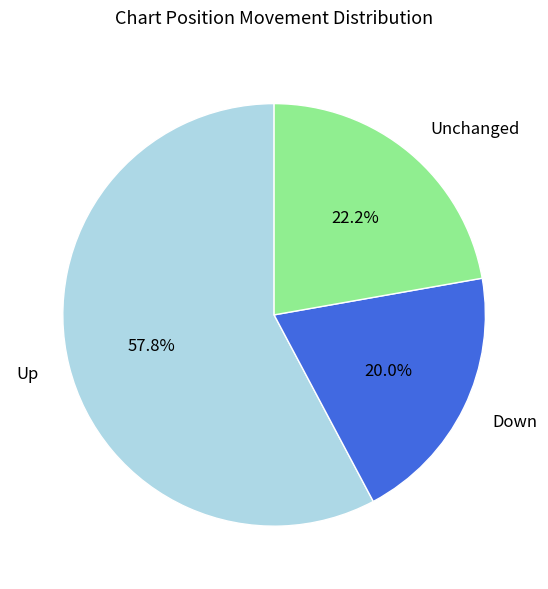

What is the majority slice?

Up